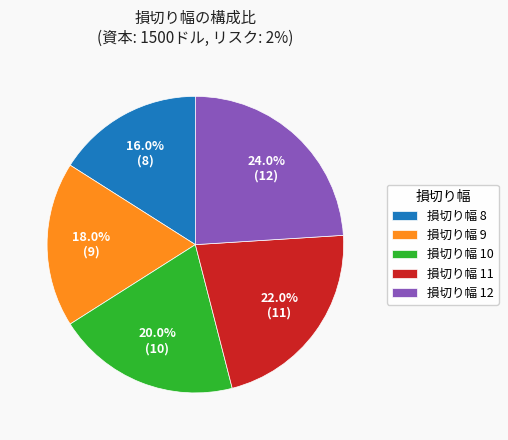

Approximately how many times larger is the value at 損切り幅 12 compared to 損切り幅 10?

1.2